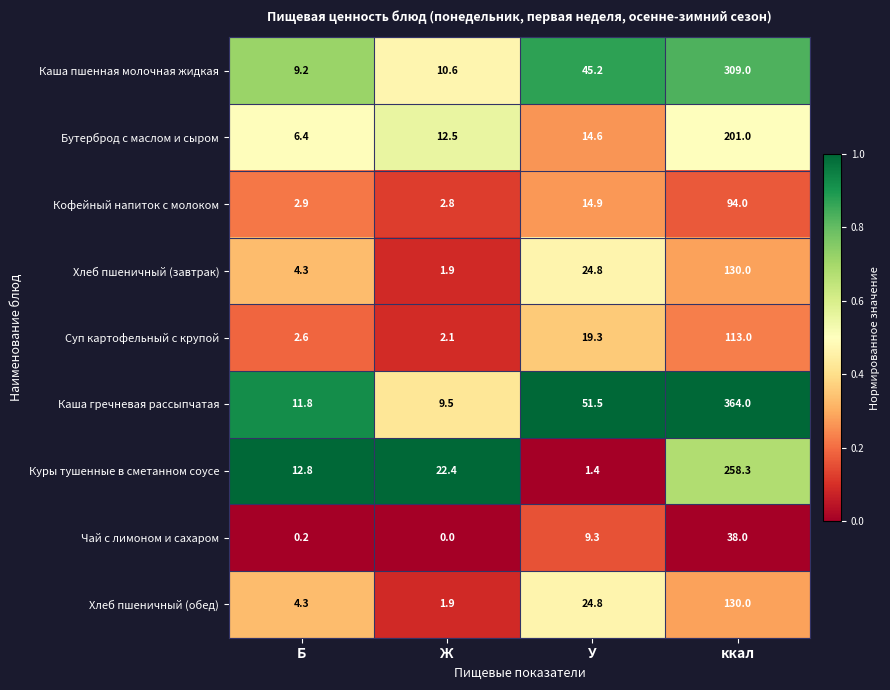

Is it true that Хлеб пшеничный (завтрак) equals 218.7 at ккал?

False